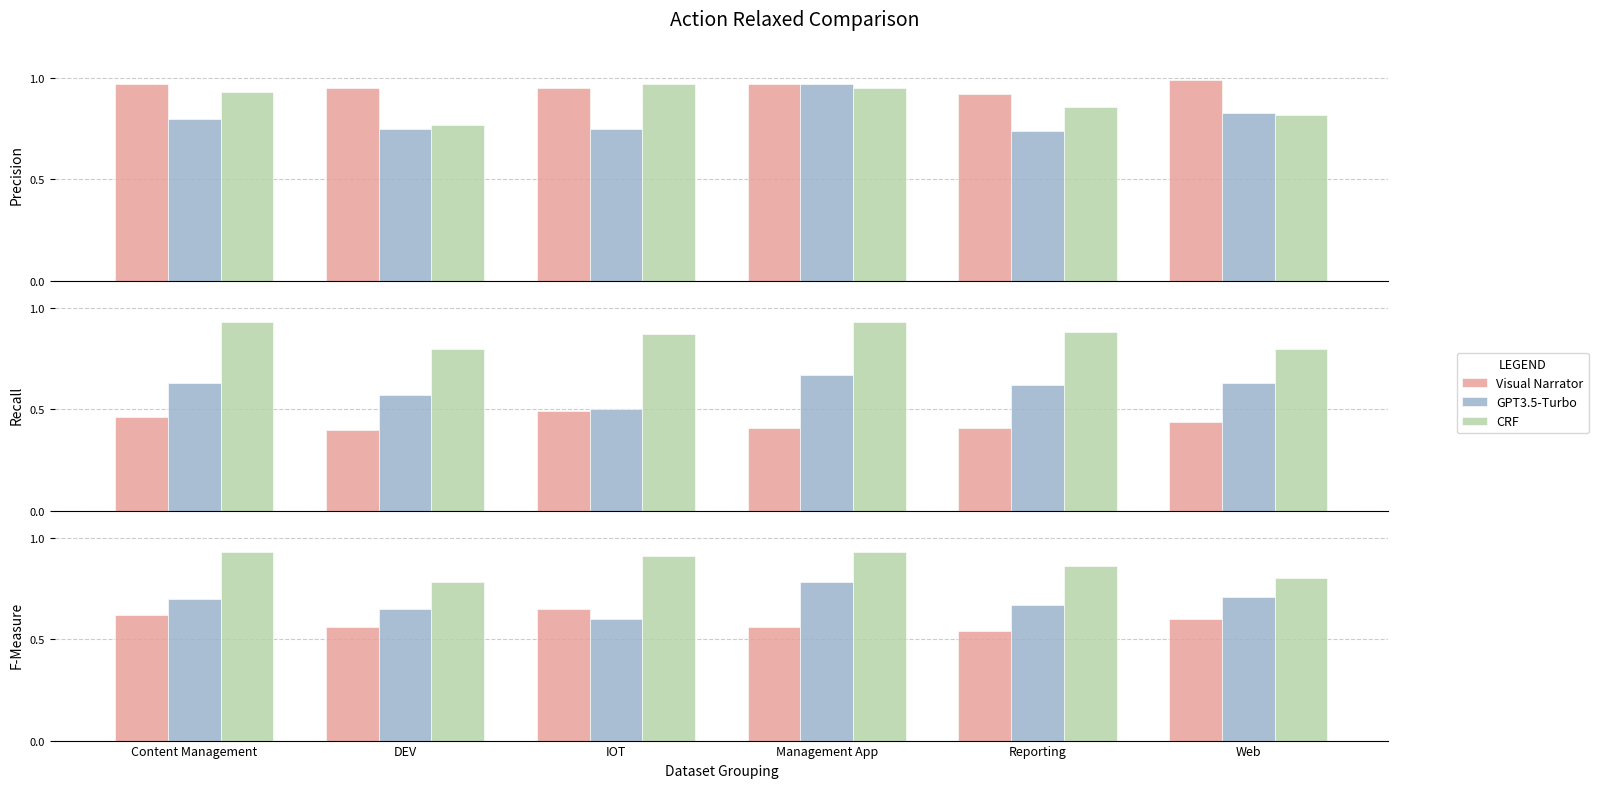

Is the value of CRF at Management App greater than the value of GPT3.5-Turbo at Management App?

Yes